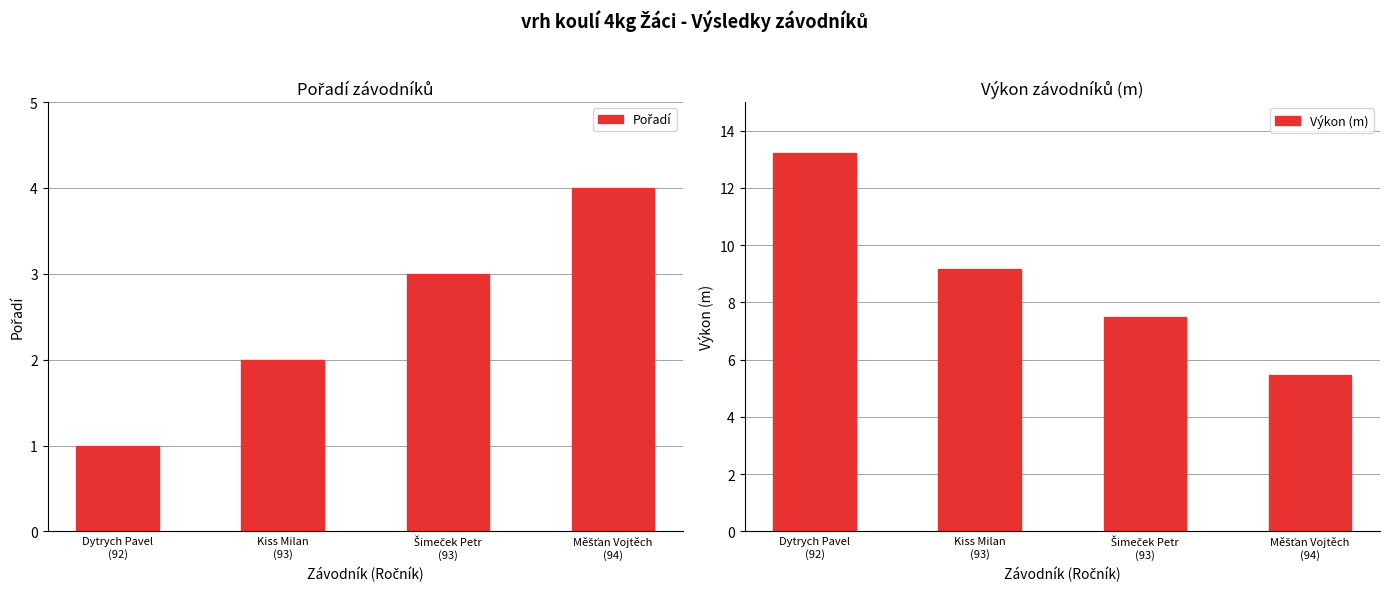

What is the spread (max minus min) of values at Šimeček Petr
(93)?

4.5